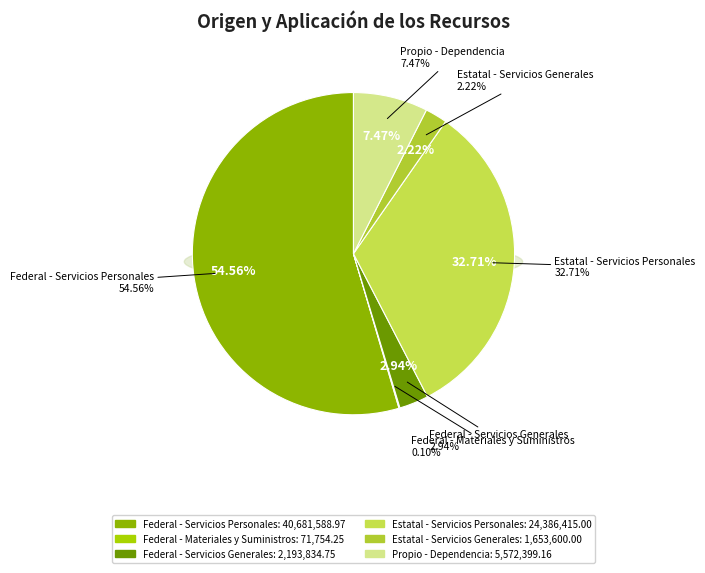

Which has a higher value, Federal - Servicios Generales or Federal - Servicios Personales?

Federal - Servicios Personales